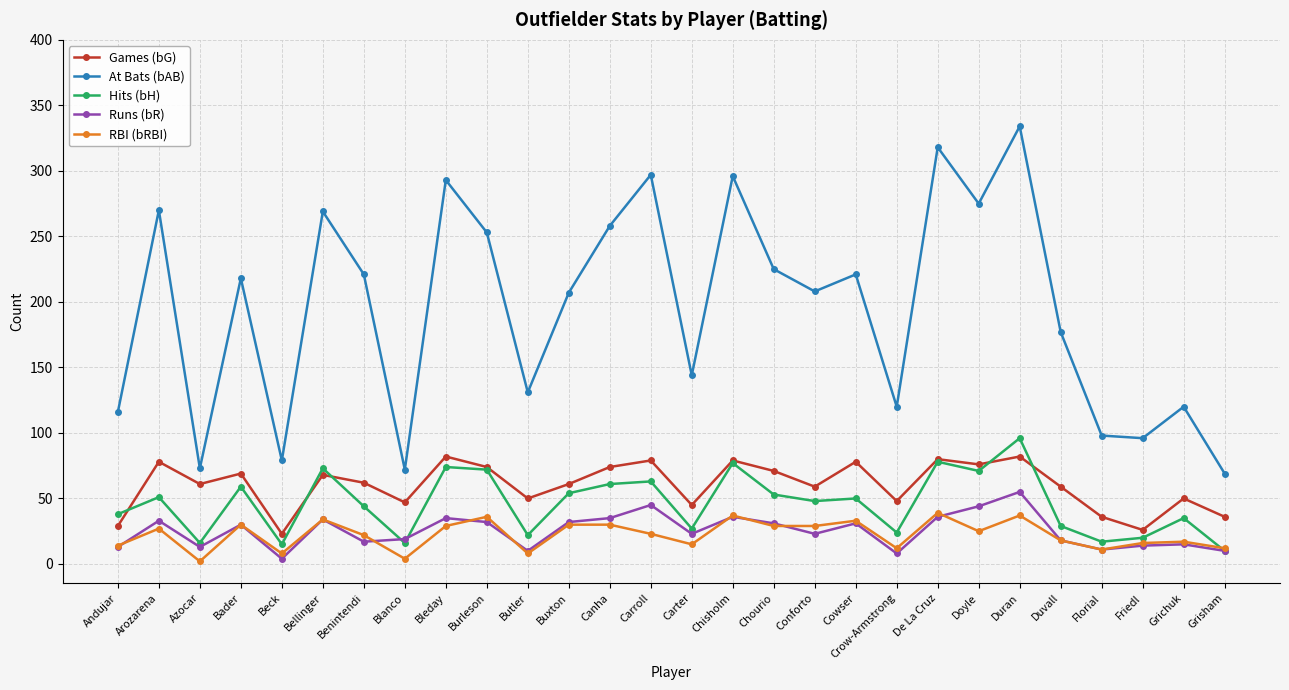

True or false: Games (bG) and Runs (bR) cross at least once.

False